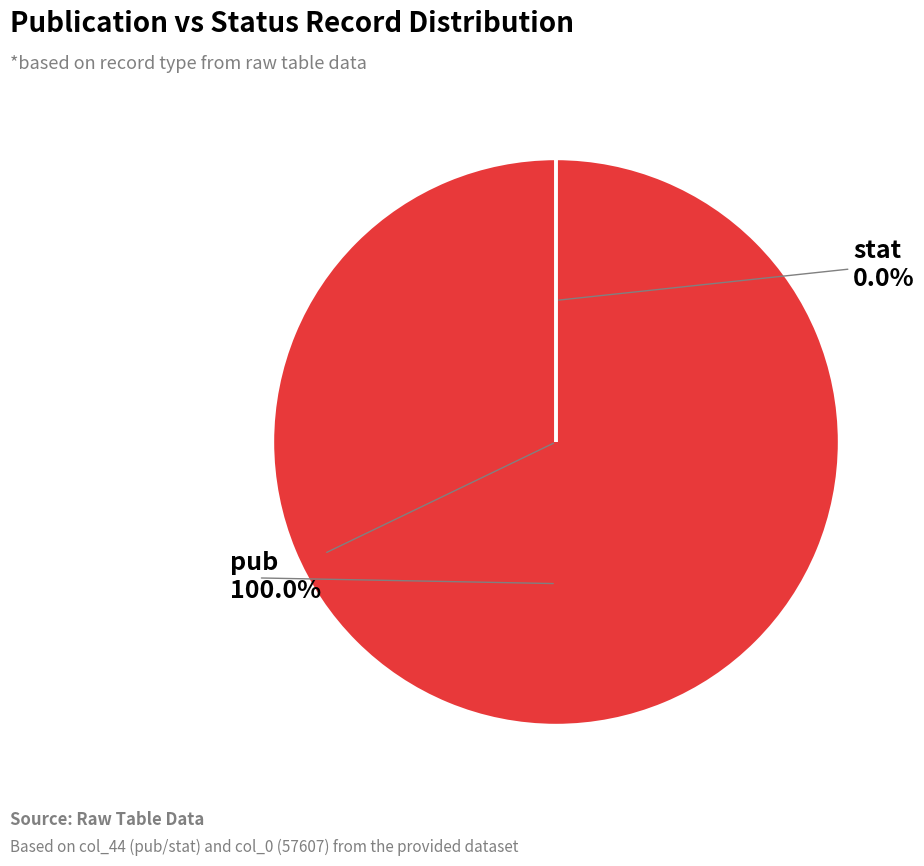

What is the change in value from pub to stat?

-57606